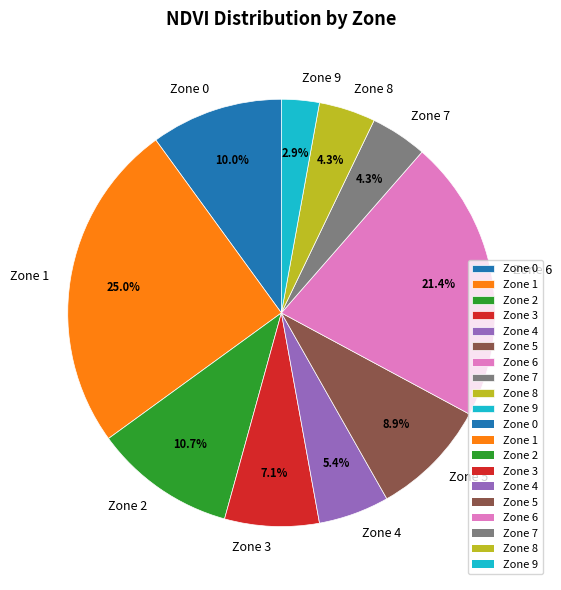

Count the number of slices in the pie.

10